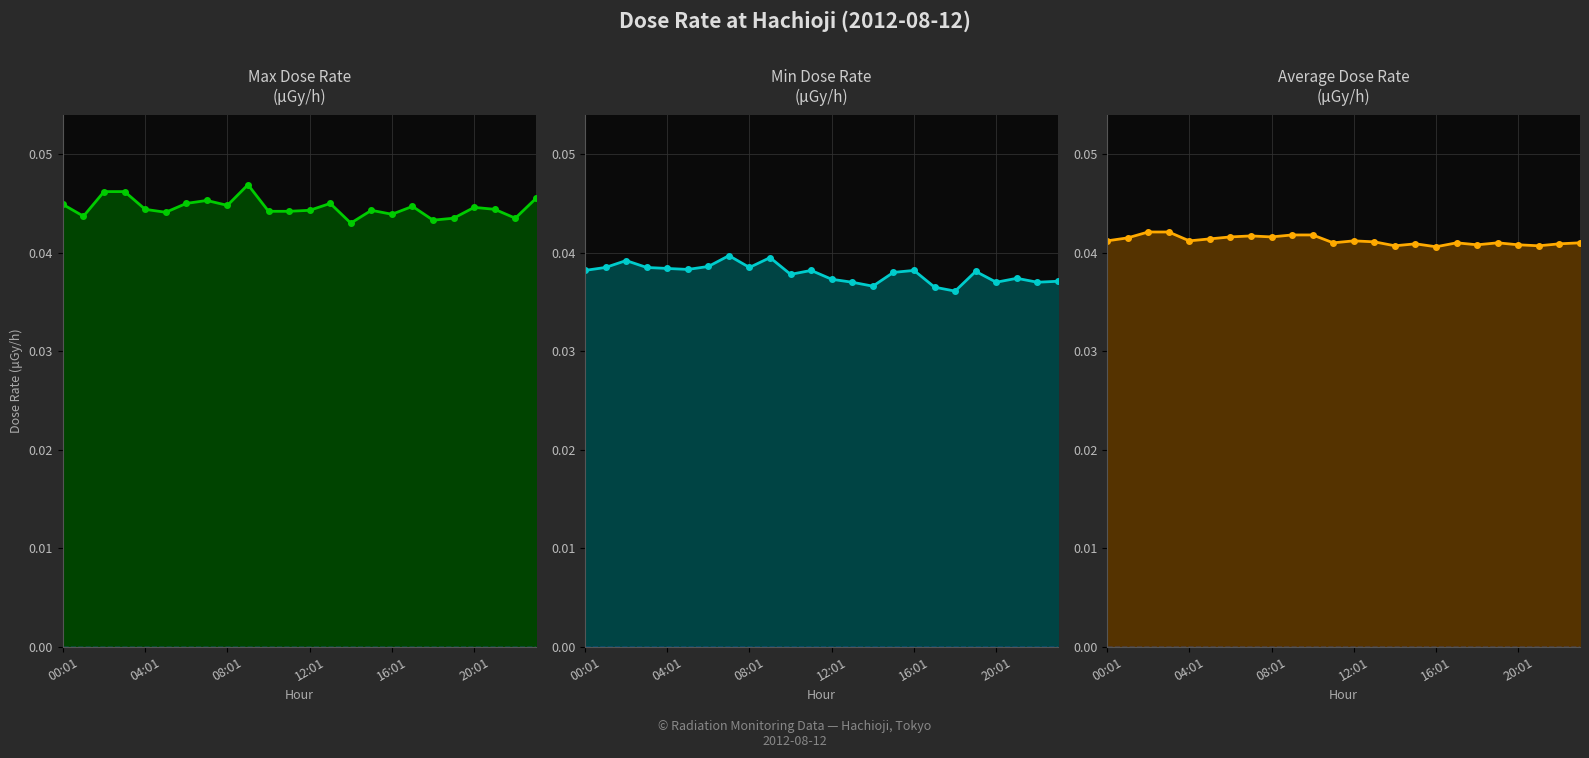

Is the value of 線量率 最小値 (min) μGy/h markers at 17 greater than the value of 線量率 最小値 (min) μGy/h line at 8?

No